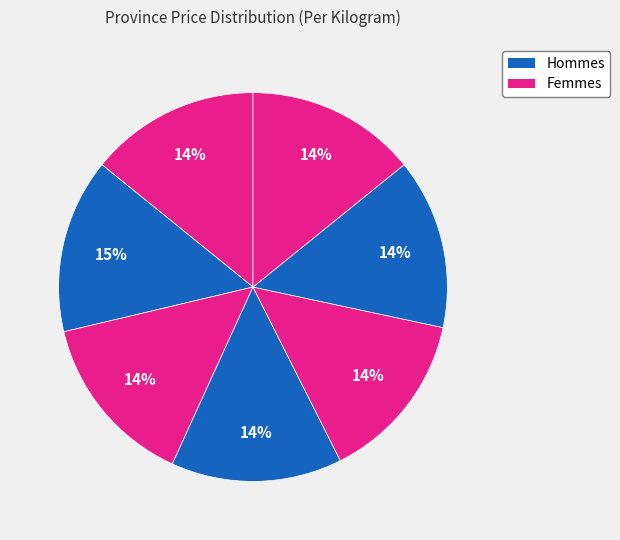

Count the number of slices in the pie.

7